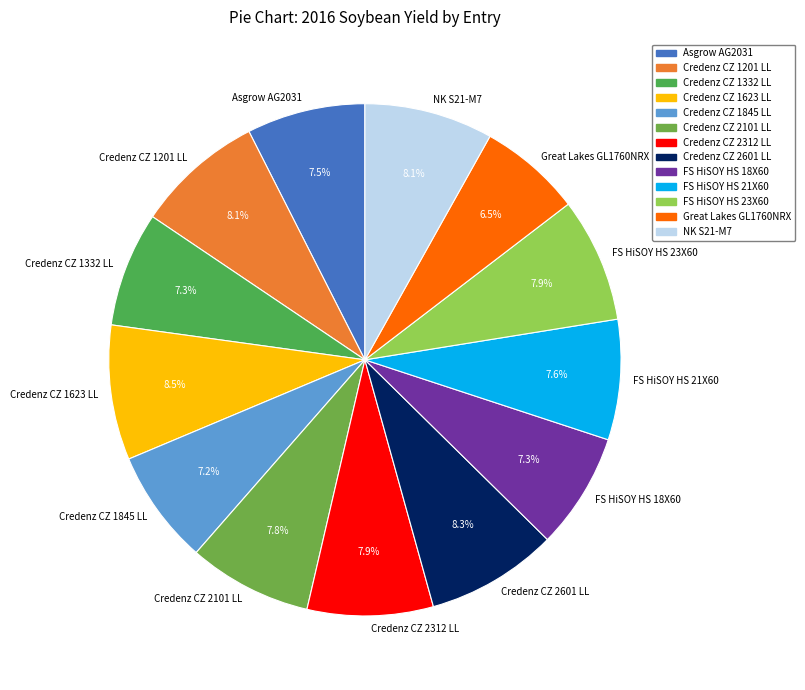

To the nearest percent, what is the average slice percentage?

8%